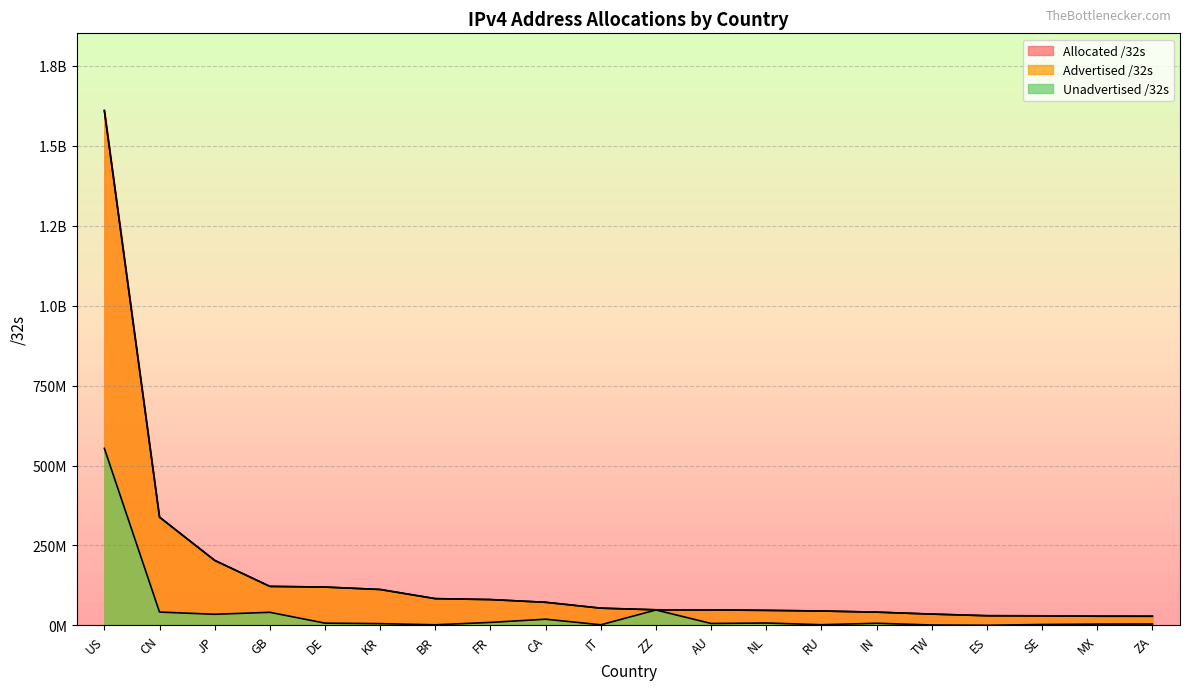

What is the sum of the Unadvertised /32s values at MX and JP?

39123484